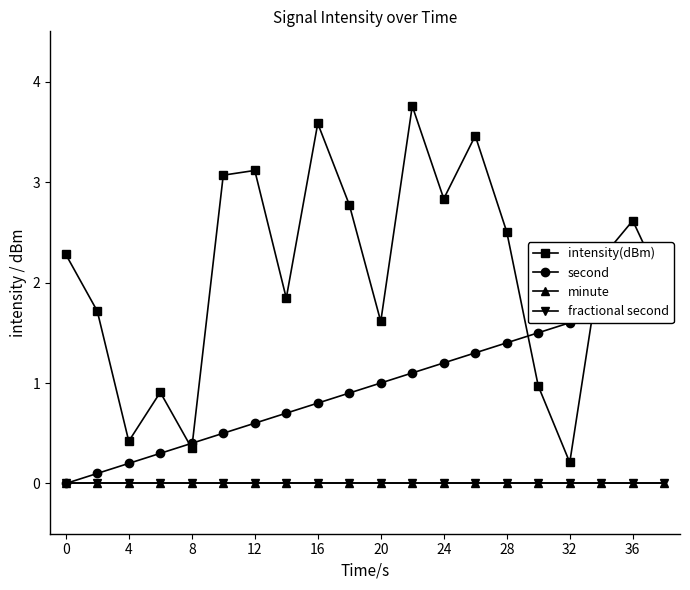

Is this an area chart (filled region under the line)?

No